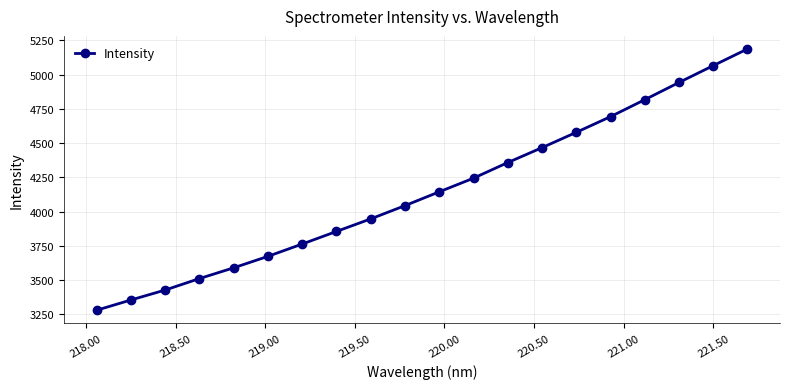

What is the sum of all values?

82939.8